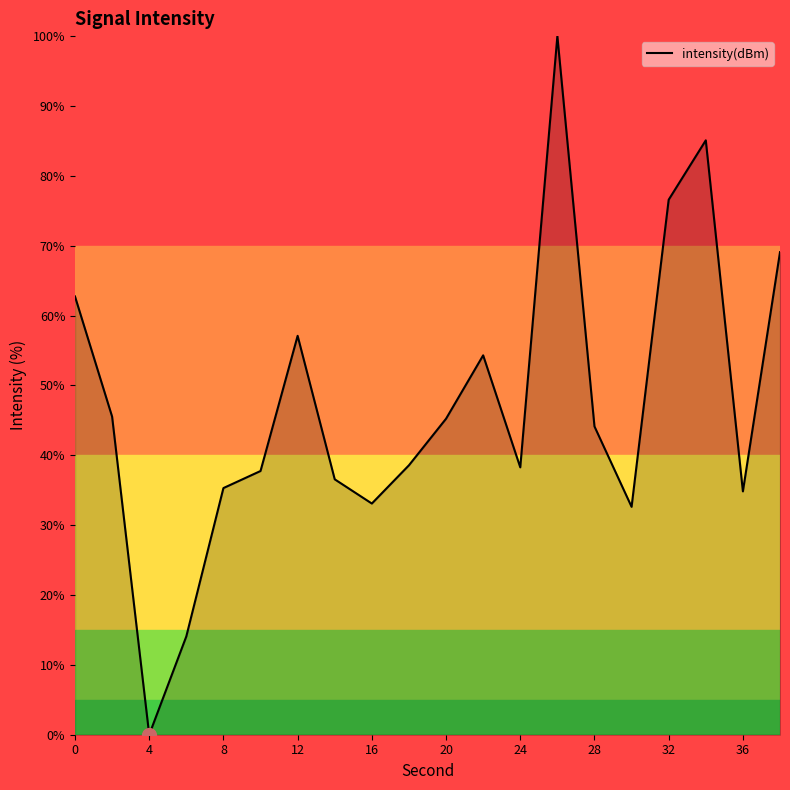

What is the difference between the maximum and minimum values?

100.0